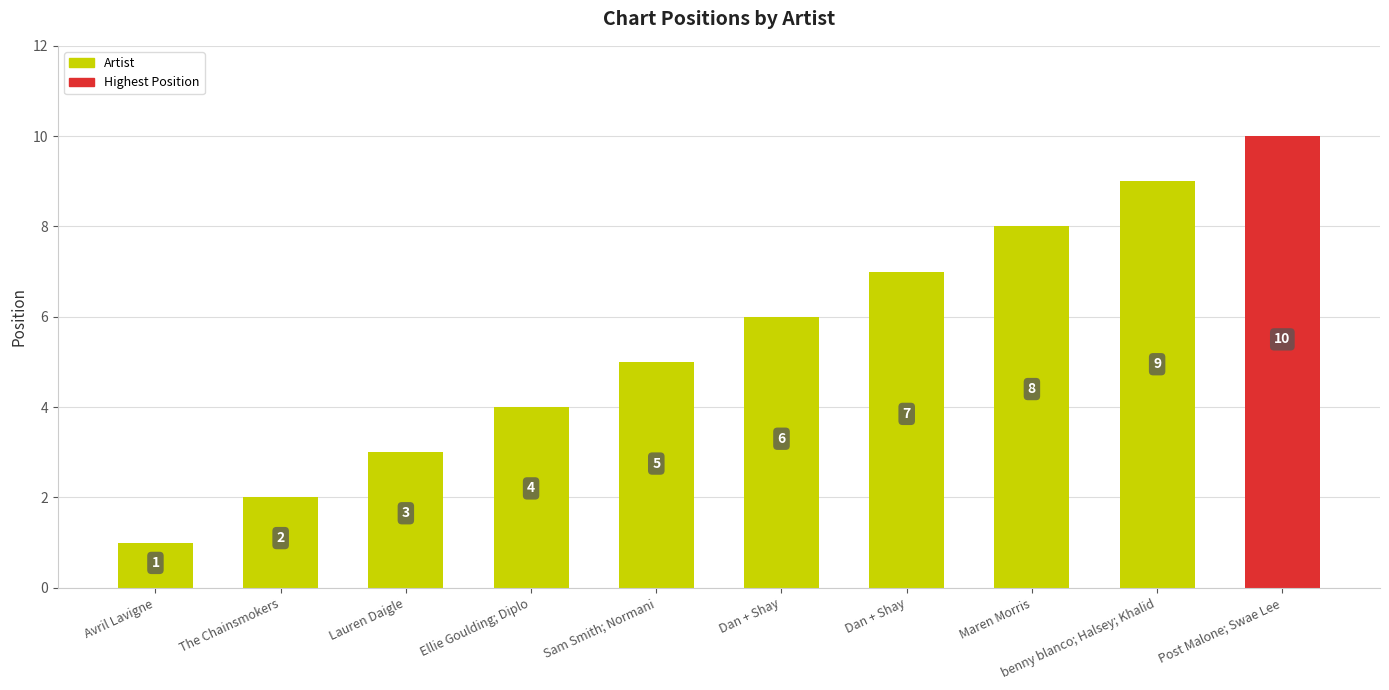

What is the sum of the values at Ellie Goulding; Diplo and benny blanco; Halsey; Khalid?

13